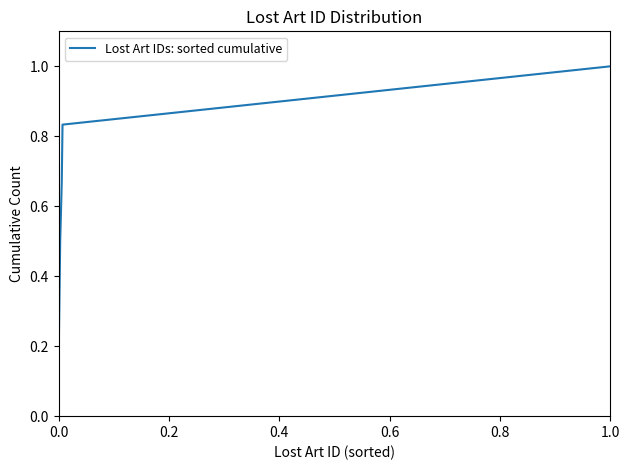

What is the greatest value displayed?

1.0